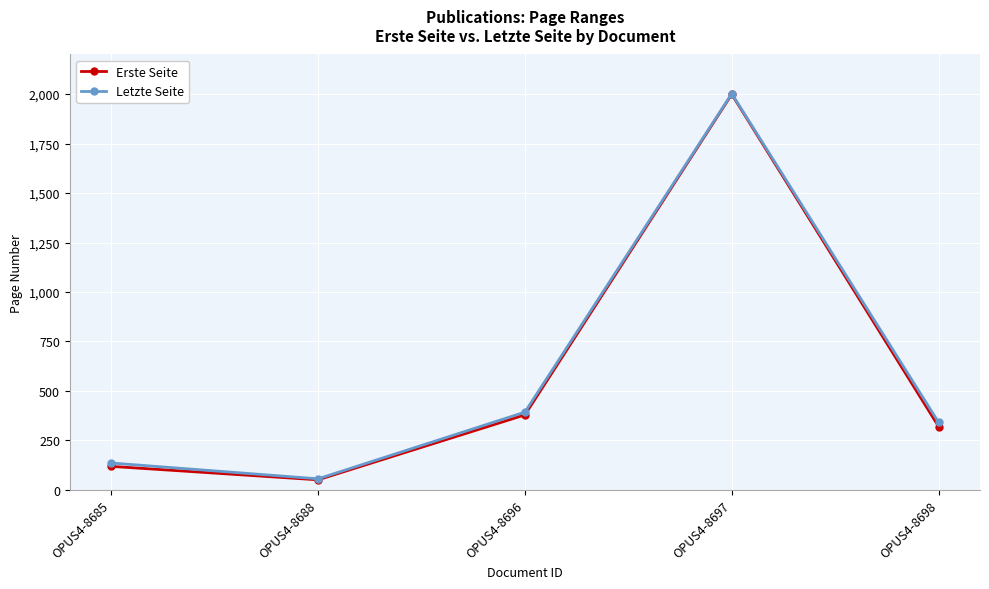

What is the difference between the maximum and minimum values in the Erste Seite series?

1948